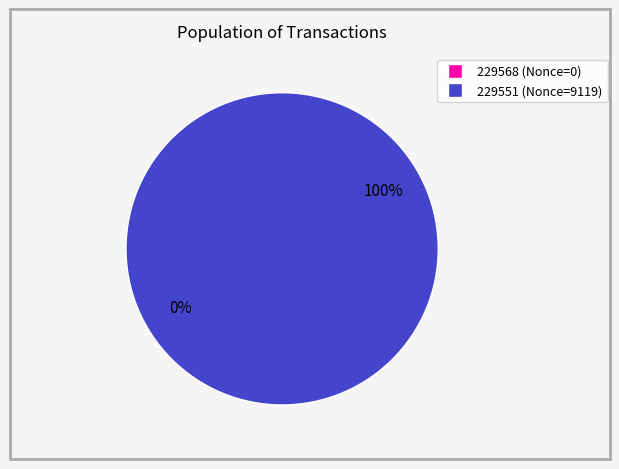

What is the largest slice in the pie chart?

229551